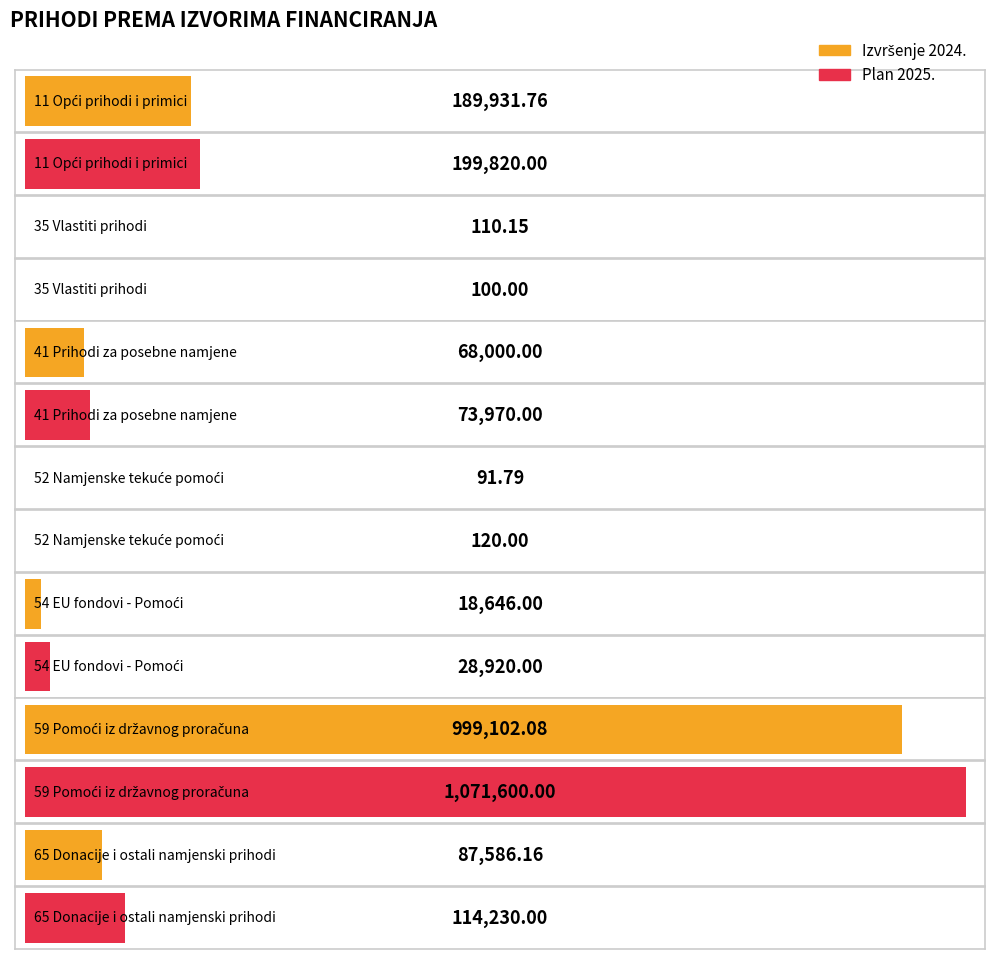

List the labels in order of Izvršenje 2024. value, largest first.

59 Pomoći iz državnog proračuna, 11 Opći prihodi i primici, 65 Donacije i ostali namjenski prihodi, 41 Prihodi za posebne namjene, 54 EU fondovi - Pomoći, 35 Vlastiti prihodi, 52 Namjenske tekuće pomoći